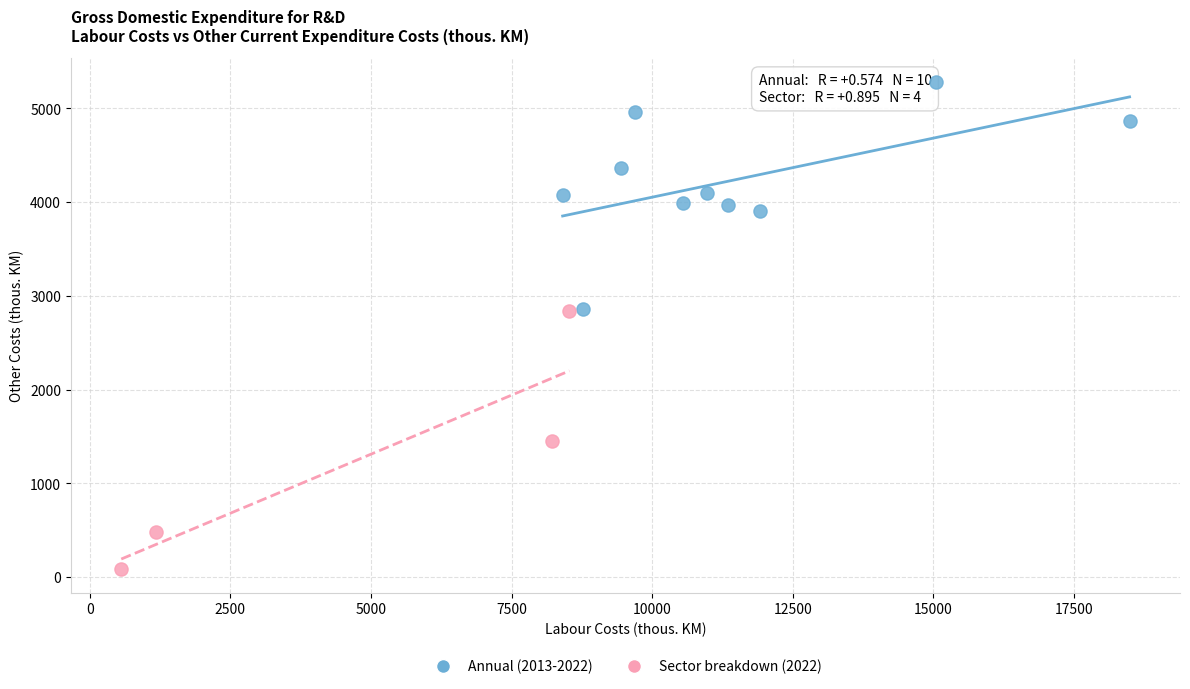

Which series has the largest Y range (max minus min)?

Sector breakdown (2022)